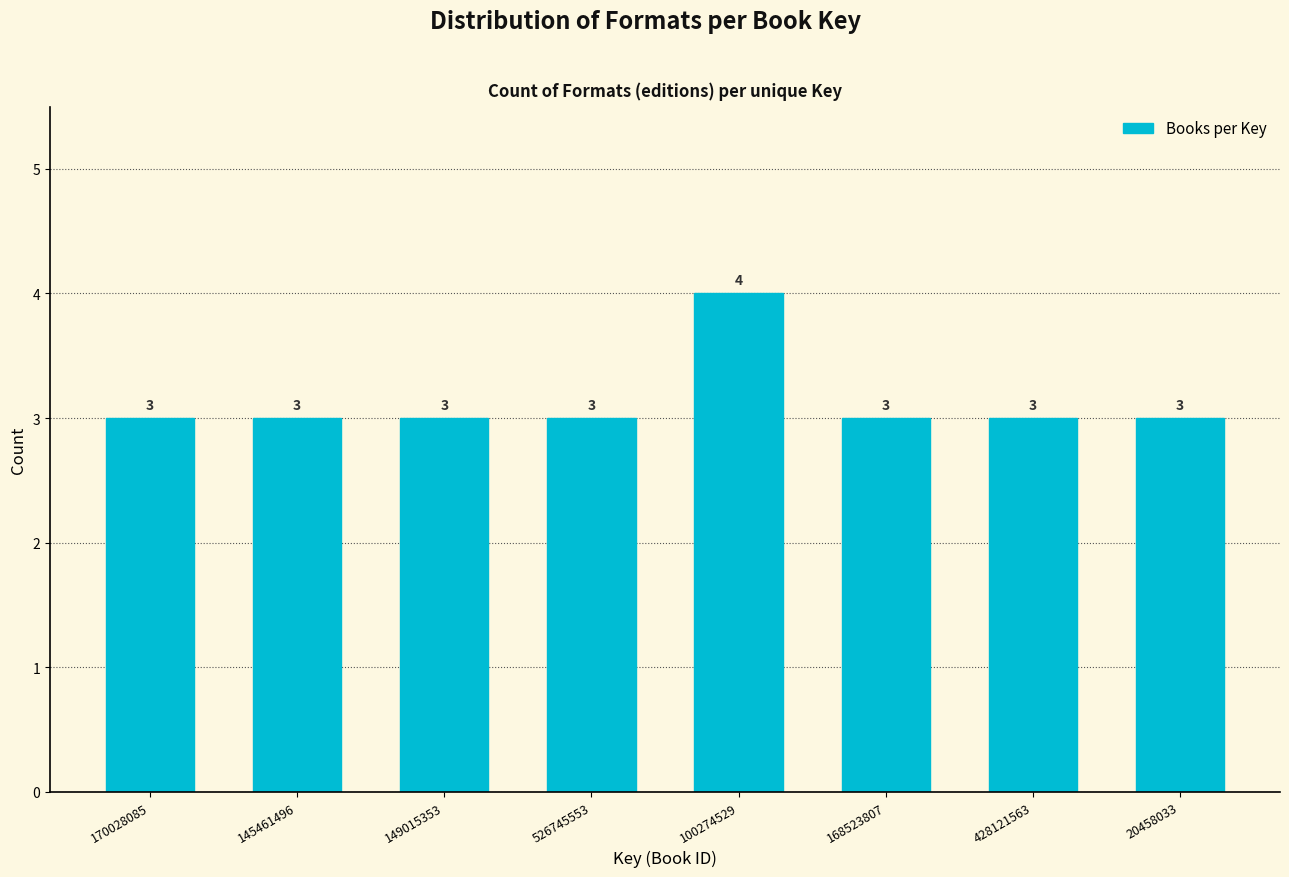

Reading left to right, what are all the values shown in this chart?

3	3	3	3	4	3	3	3